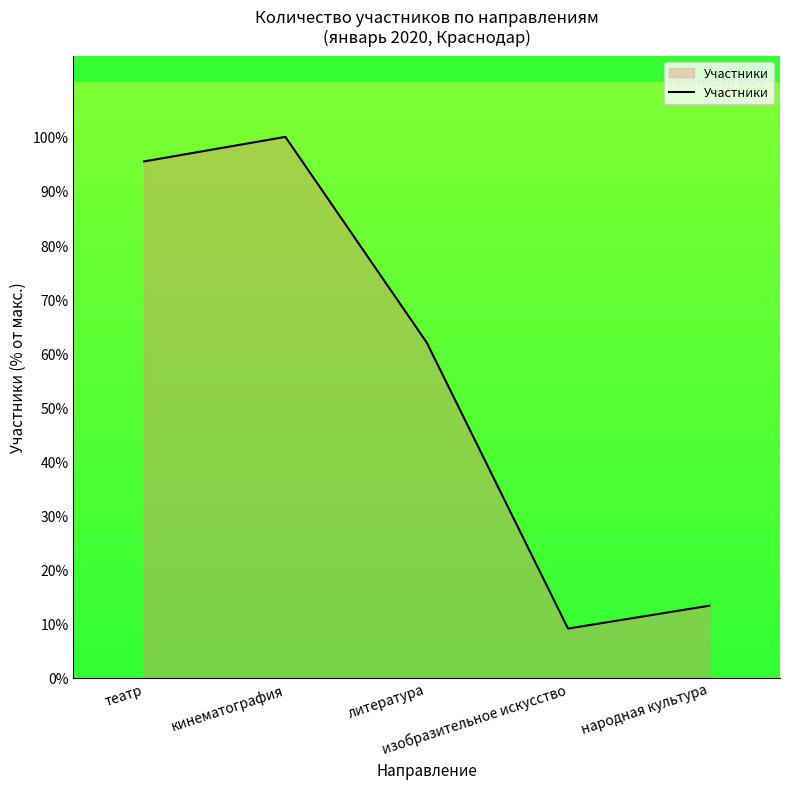

What is the average value?

56.0